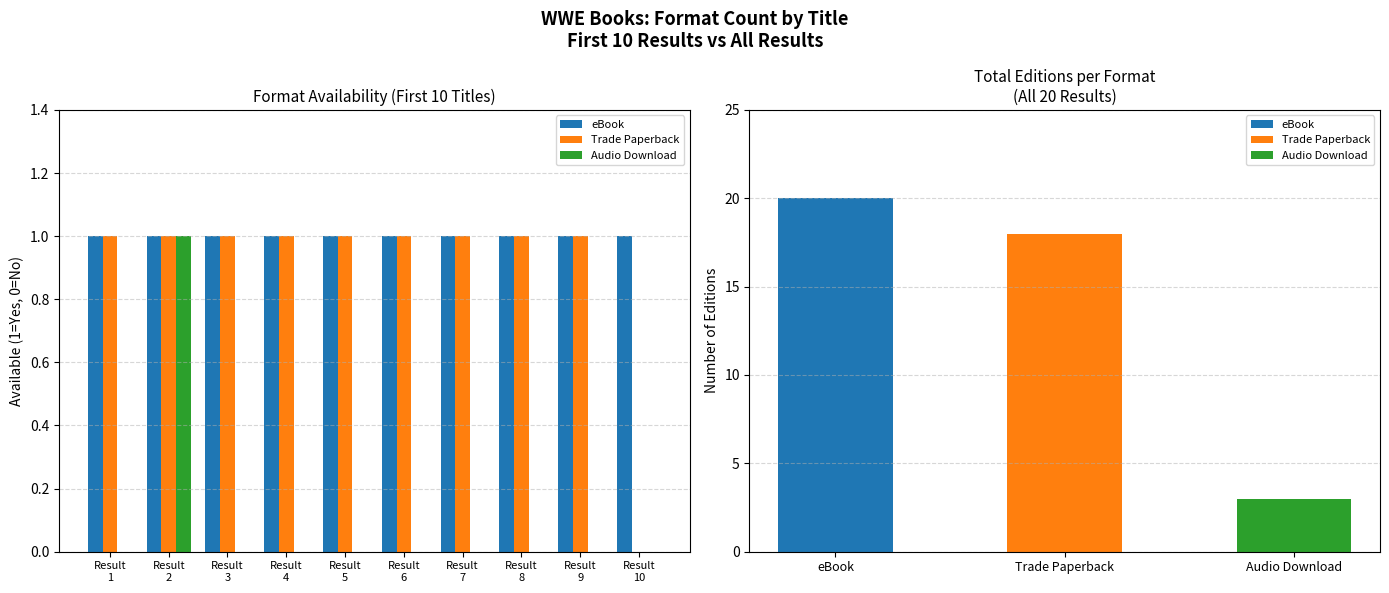

What is the sum of all eBook values?

10